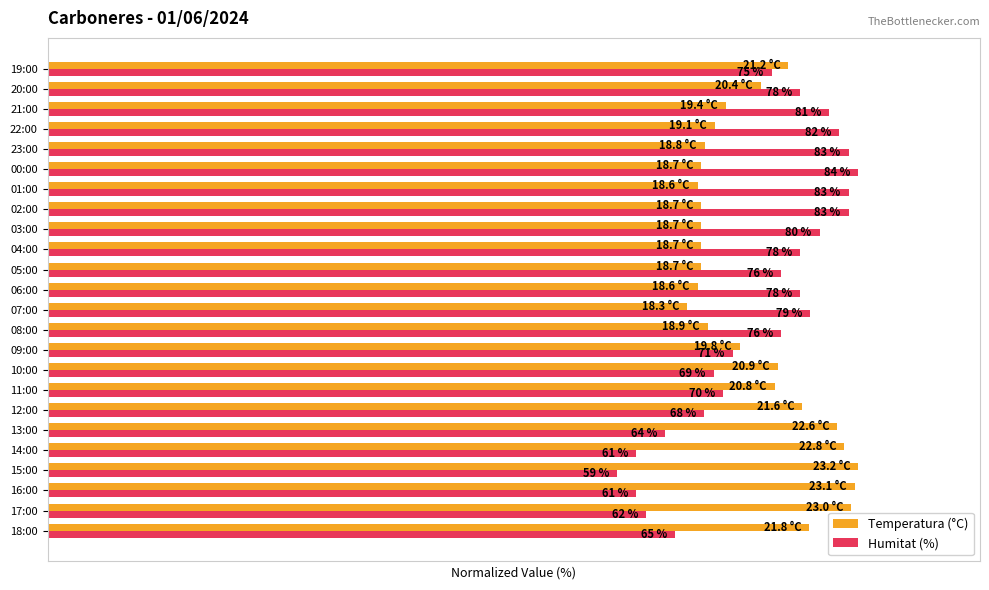

Reading left to right, what are all the values shown in this chart?

Temperatura (°C): 94.0	99.1	99.6	100.0	98.3	97.4	93.1	89.7	90.1	85.3	81.5	78.9	80.2	80.6	80.6	80.6	80.6	80.2	80.6	81.0	82.3	83.6	87.9	91.4
Humitat (%): 77.4	73.8	72.6	70.2	72.6	76.2	81.0	83.3	82.1	84.5	90.5	94.0	92.9	90.5	92.9	95.2	98.8	98.8	100.0	98.8	97.6	96.4	92.9	89.3